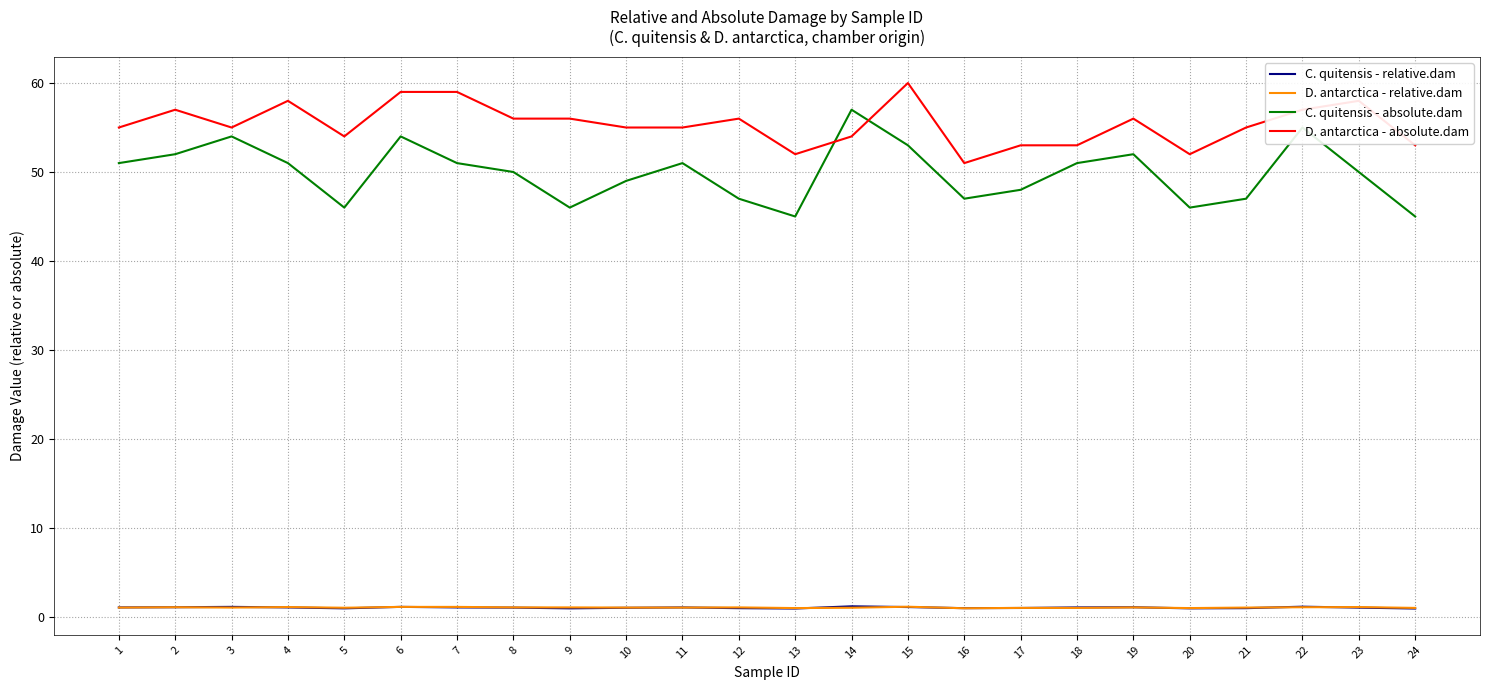

True or false: C. quitensis - relative.dam and D. antarctica - absolute.dam intersect in this chart.

False